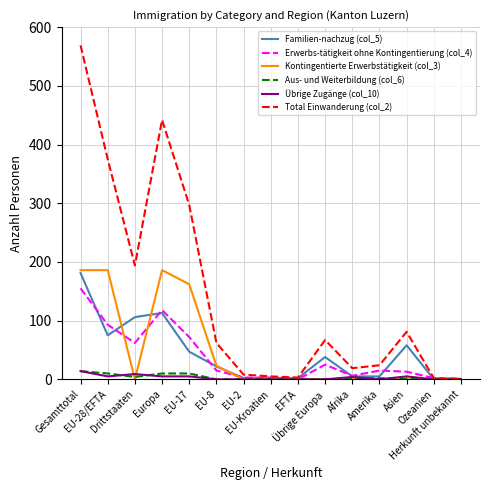

Which series has the widest spread of values?

Total Einwanderung (col_2)